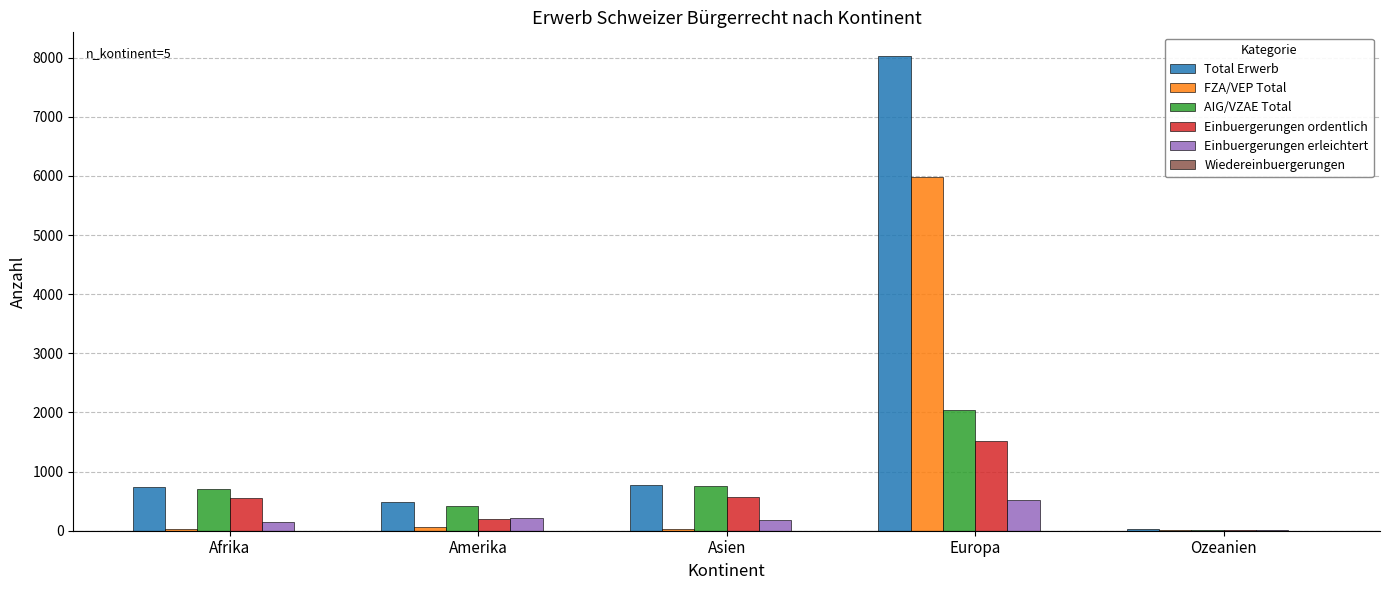

At which label does Einbuergerungen ordentlich reach its peak?

Europa